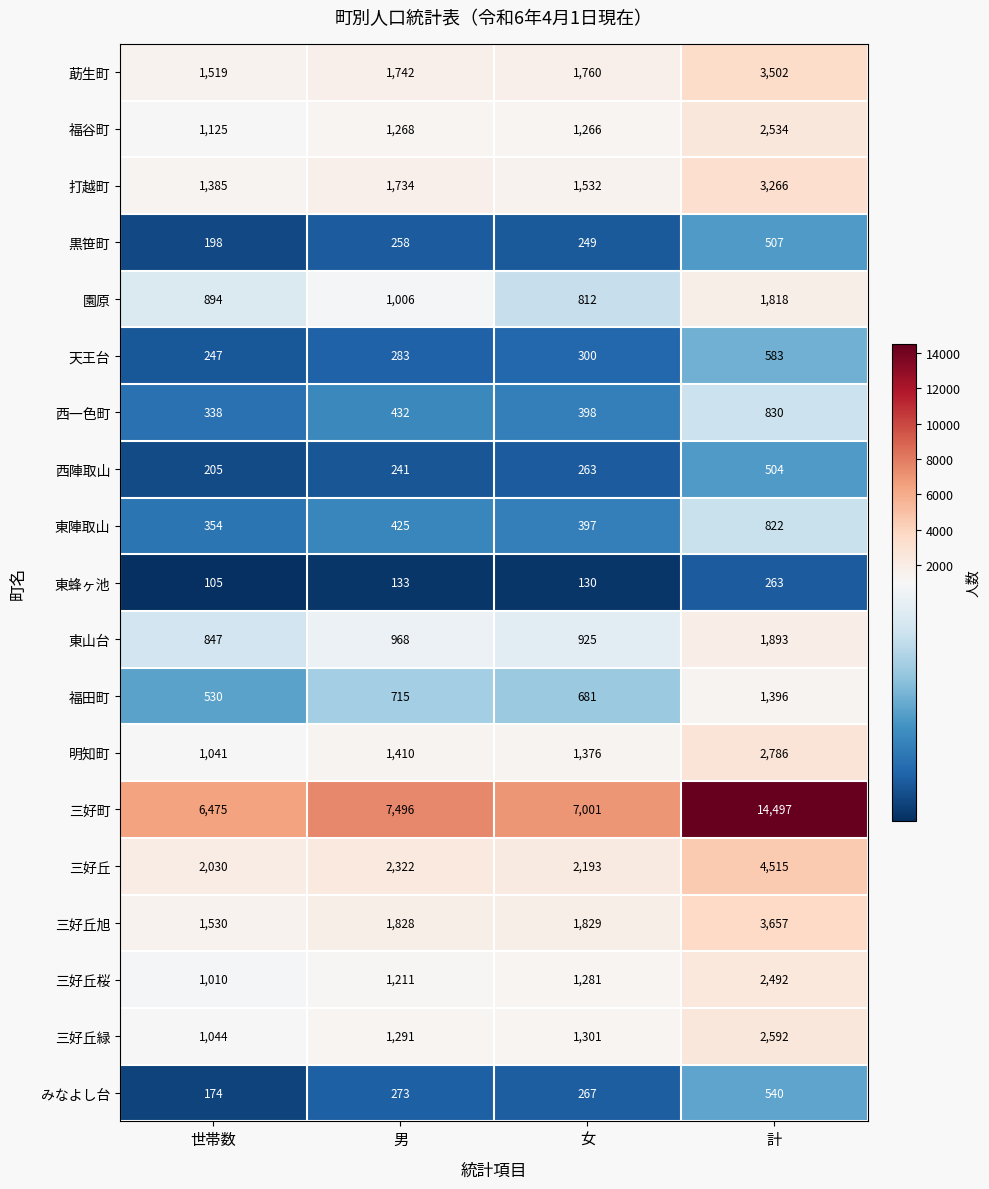

What is the difference between the 西陣取山 values at 計 and 世帯数?

299